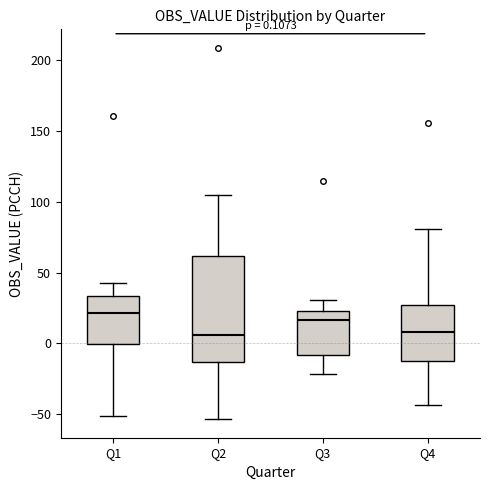

Comparing the boxes themselves (not the whiskers), which one is the tallest?

Q2